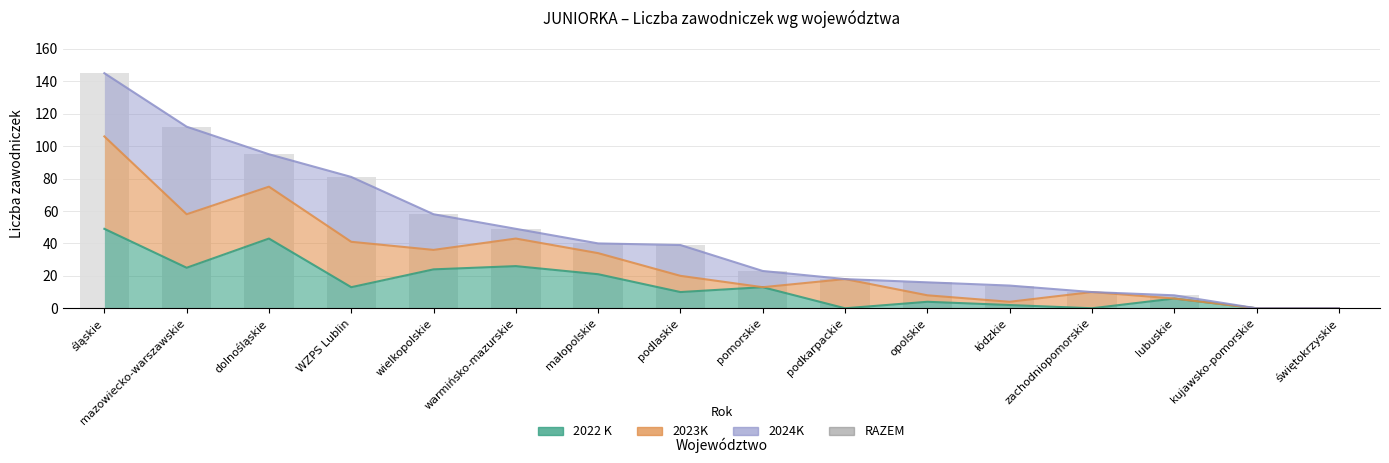

Does the chart contain stacked bars?

No